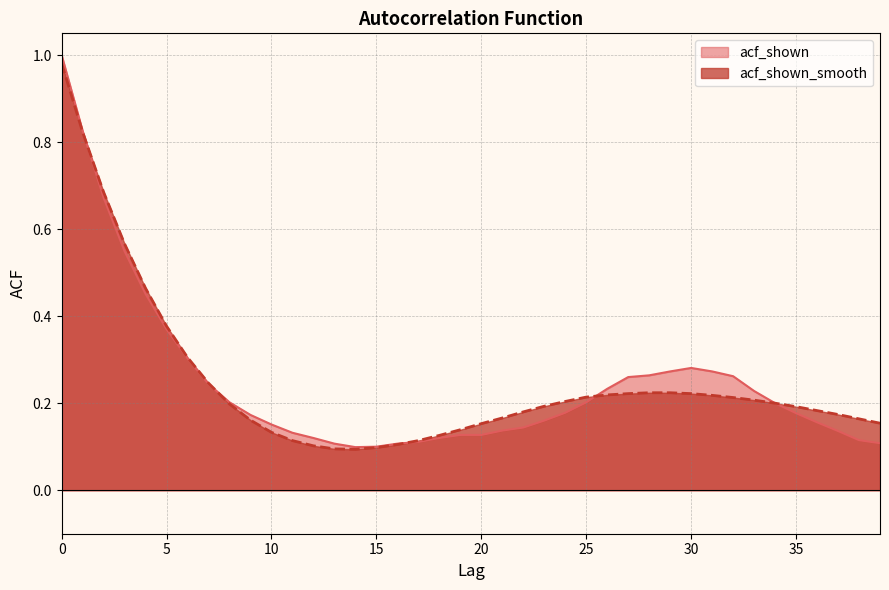

What is the value of the acf_shown_smooth point at the 40th from the left?

0.2